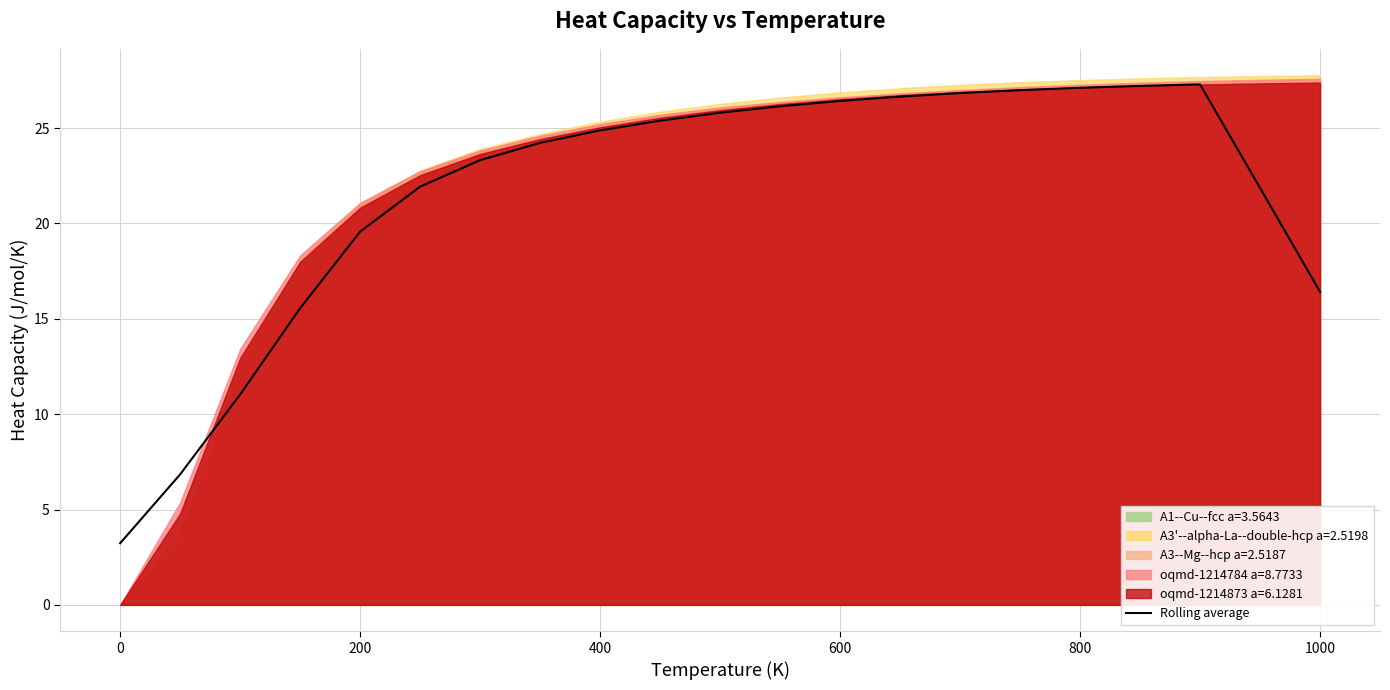

Does the chart display data point markers on the line(s)?

No